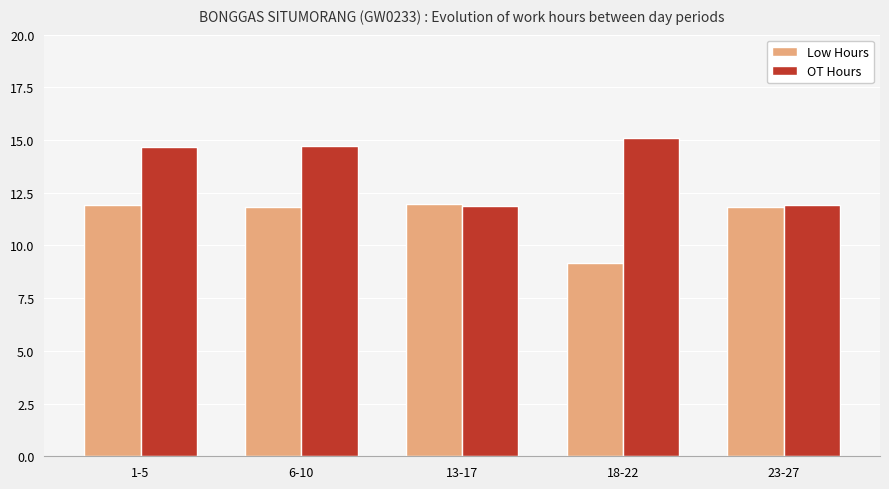

Does the chart contain any negative values?

No